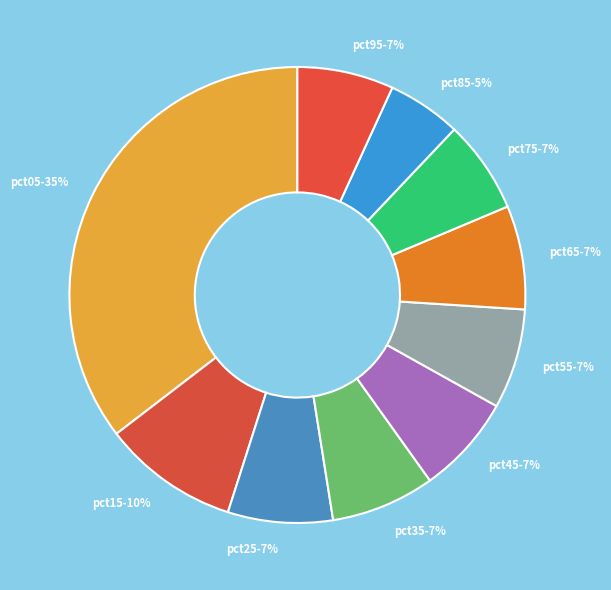

To the nearest percent, what percentage of the pie is pct85?

5%